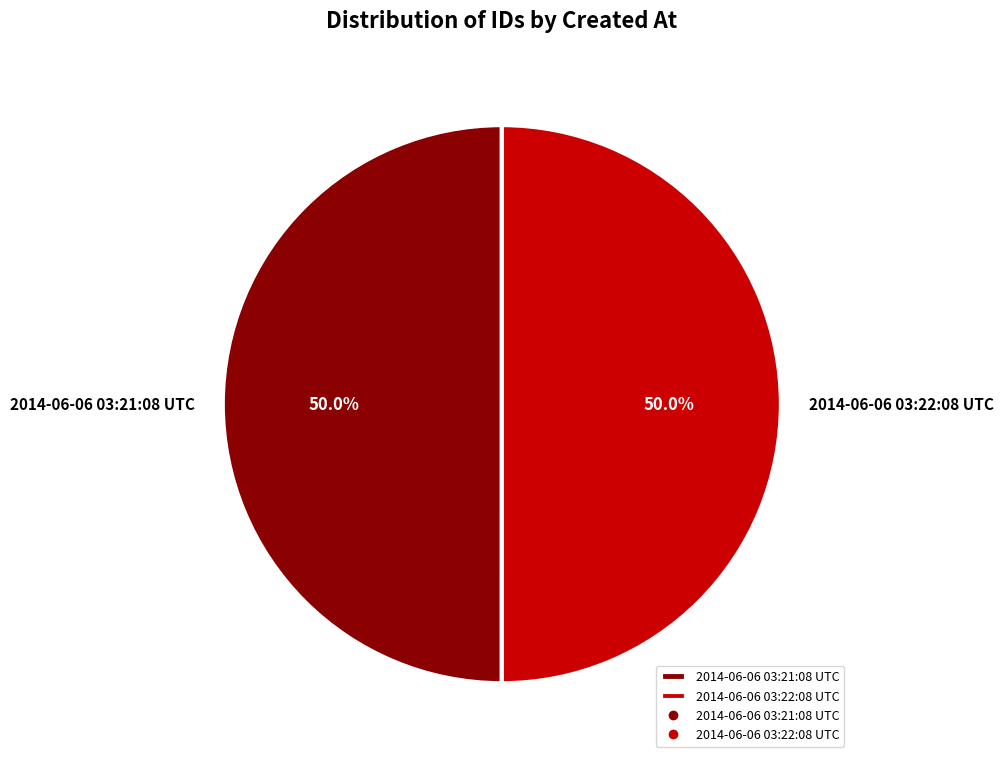

The 2014-06-06 03:21:08 UTC slice represents 50% of the pie. True or false?

True